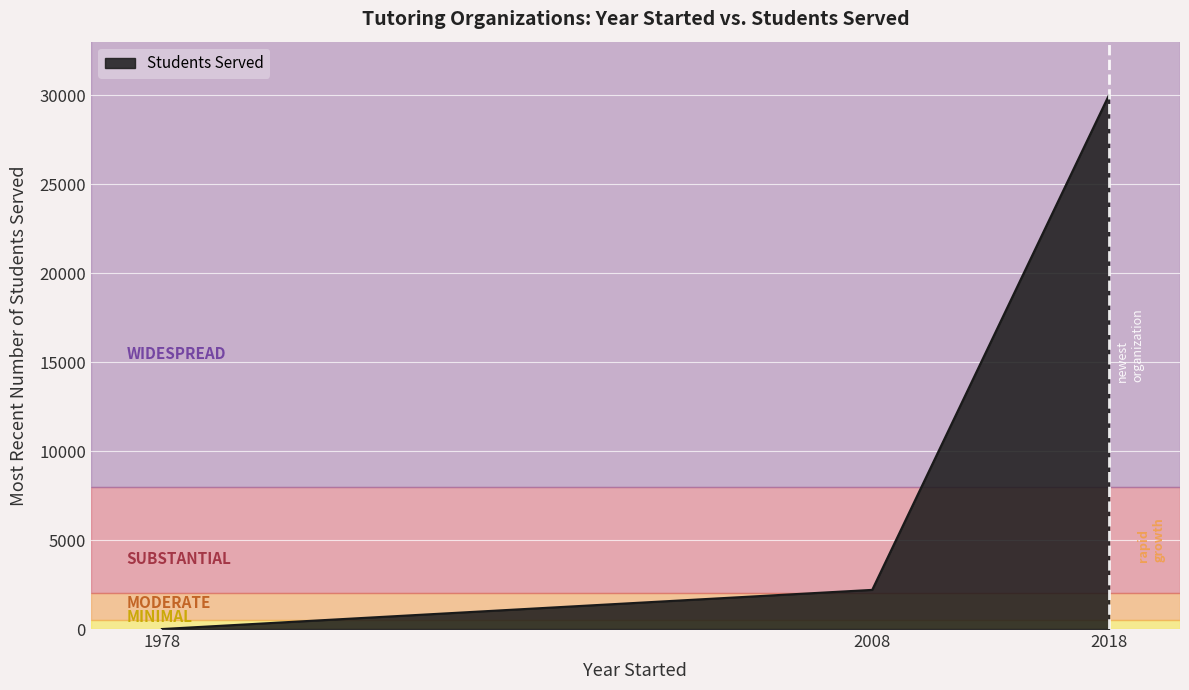

At which category does the chart reach its peak across all series?

2018